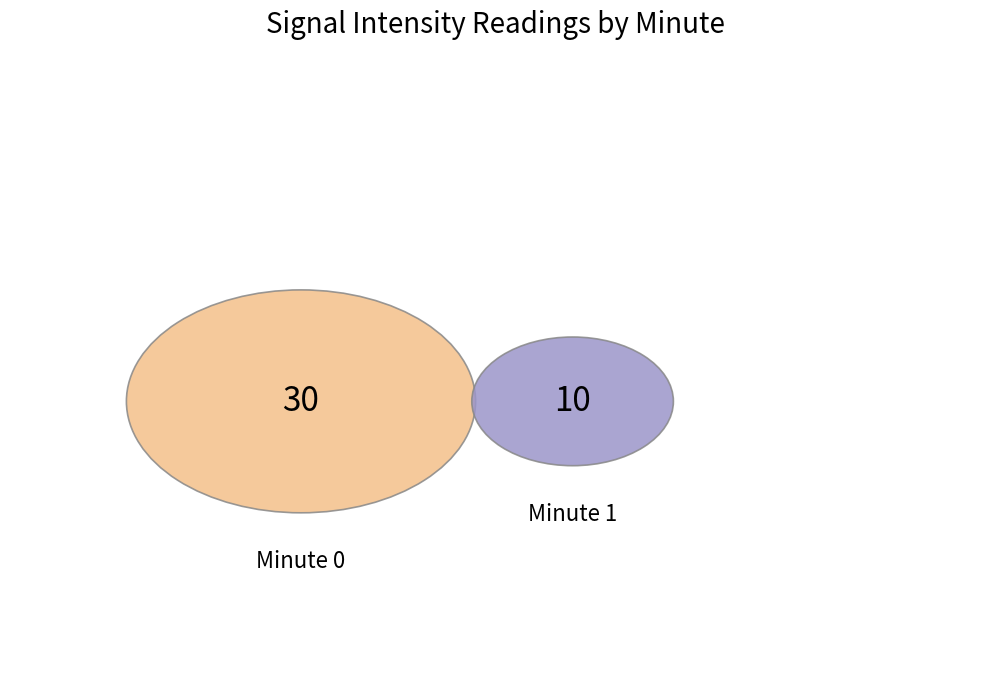

How many segments does this pie chart have?

2